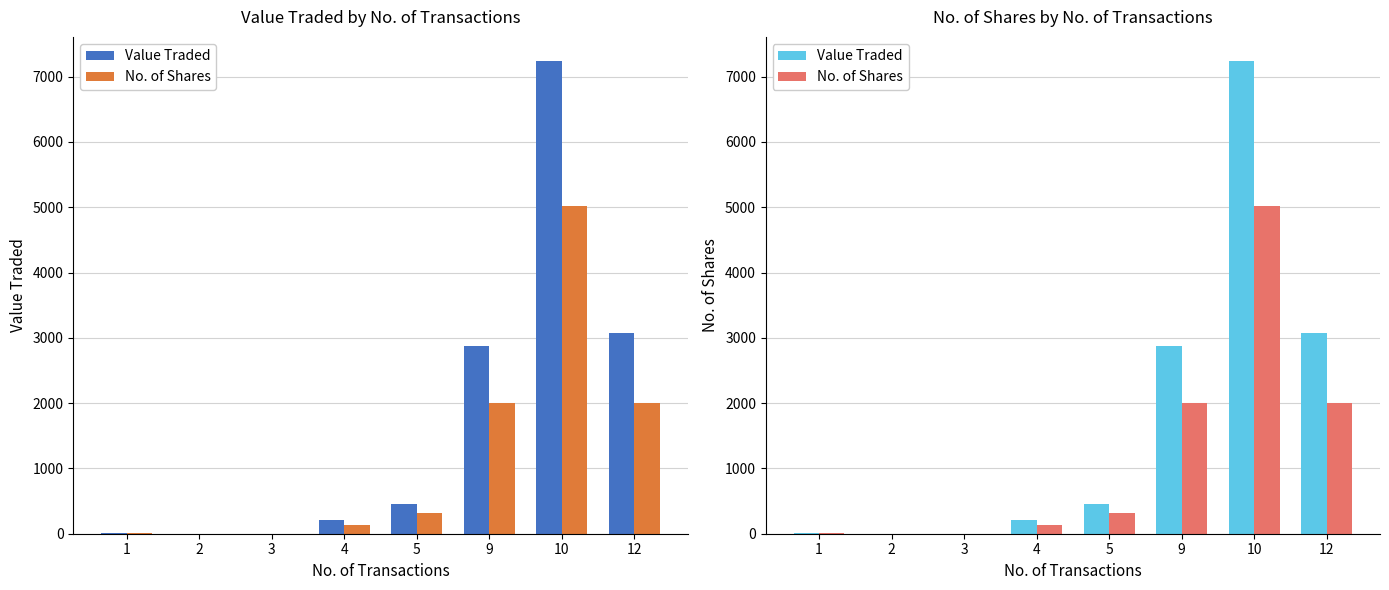

Is it true that No. of Shares equals 3526 at 9?

False